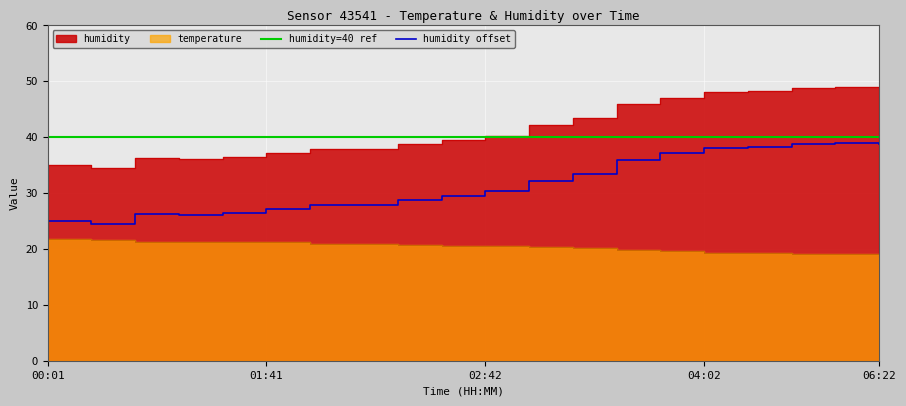

The value of temperature at 01:21 is 34.2. True or false?

False